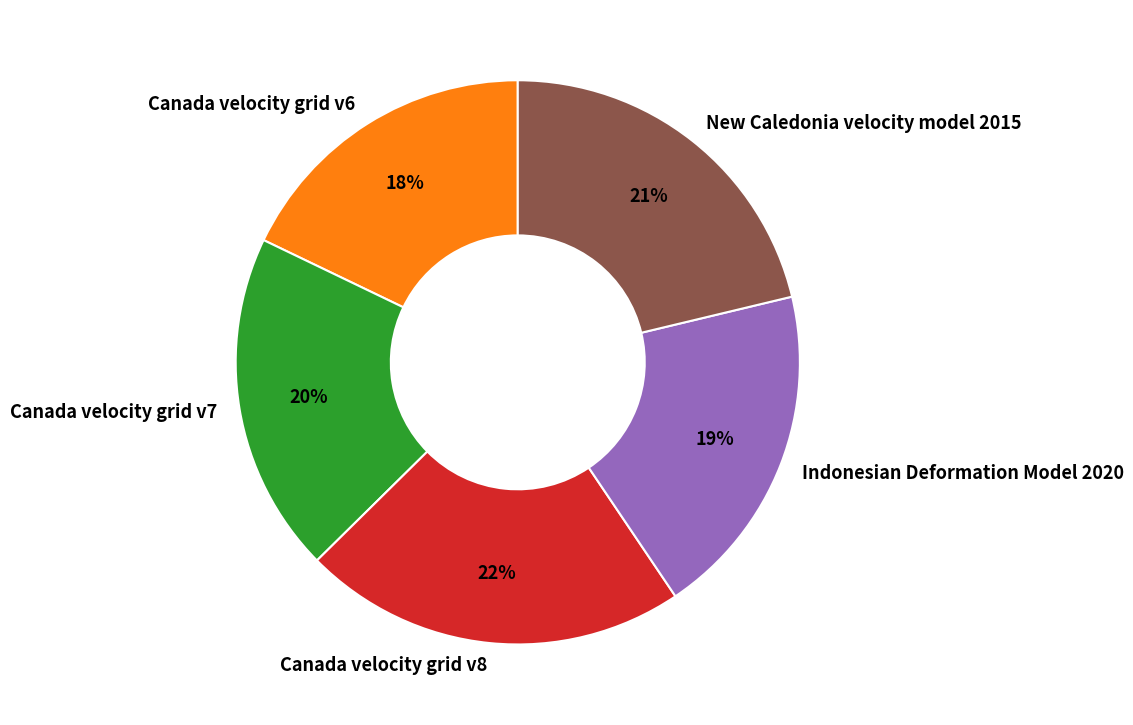

What percentage is the Canada velocity grid v8 slice, to the nearest percent?

22%